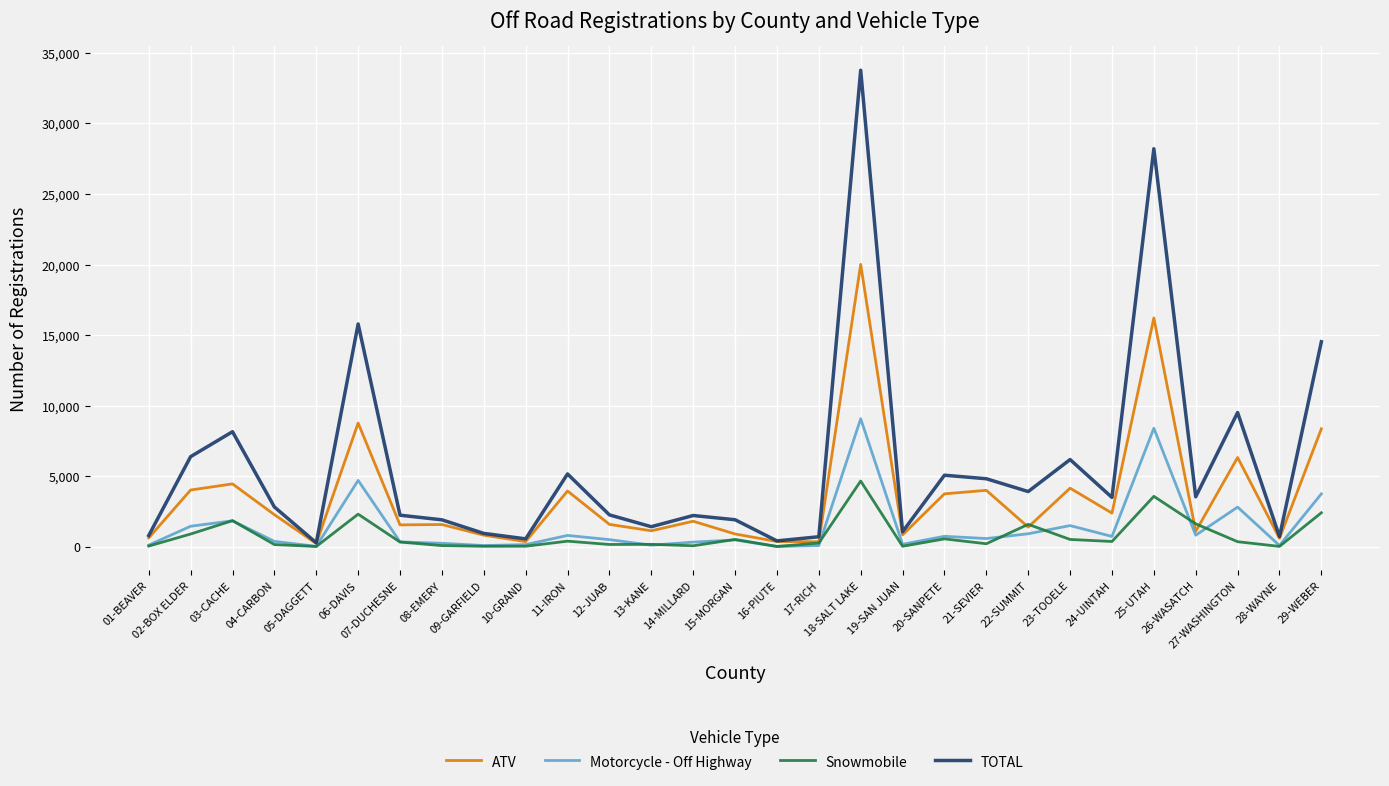

What is the total value across all series at 29-WEBER?

29055